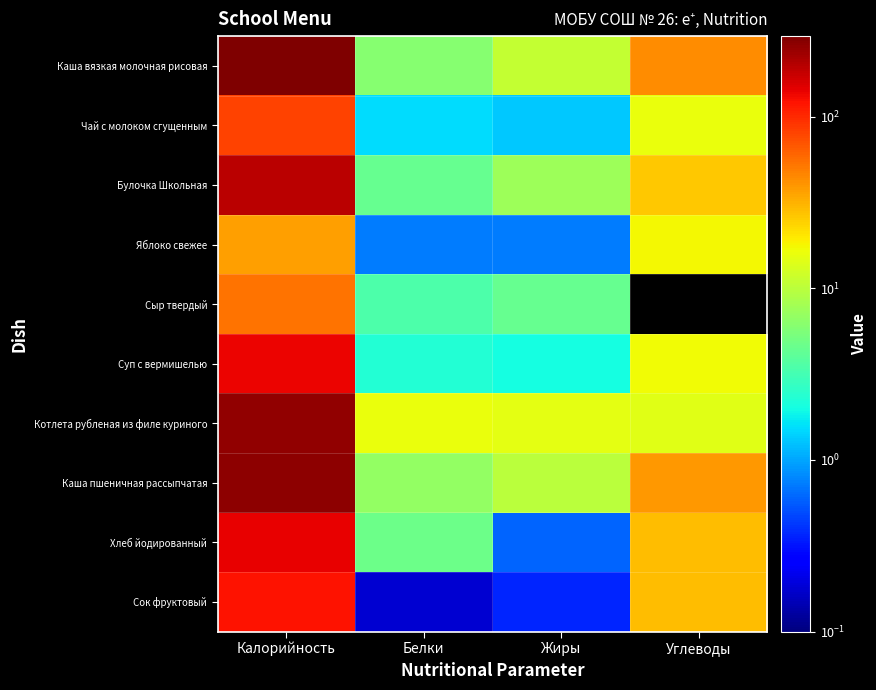

List the series in order of their peak value, lowest first.

Яблоко свежее, Сыр твердый, Чай с молоком сгущенным, Cок фруктовый, Суп с вермишелью, Хлеб йодированный, Булочка Школьная, Котлета рубленая из филе куриного, Каша пшеничная рассыпчатая, Каша вязкая молочная рисовая